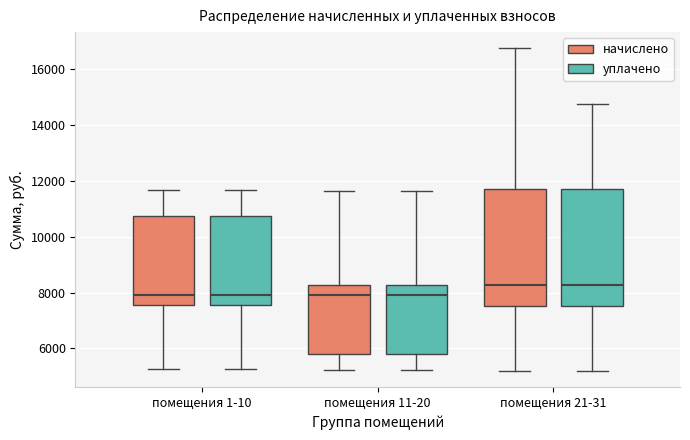

Where does the lower whisker of the box for помещения 21-31 (начислено) end on the y-axis? The values are not printed on the chart, so give them approximately, as read against the axis.

5200